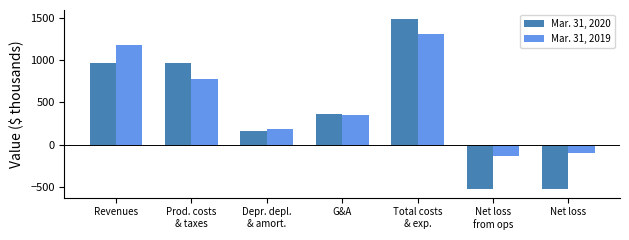

What is the minimum value for Mar. 31, 2020?

-527